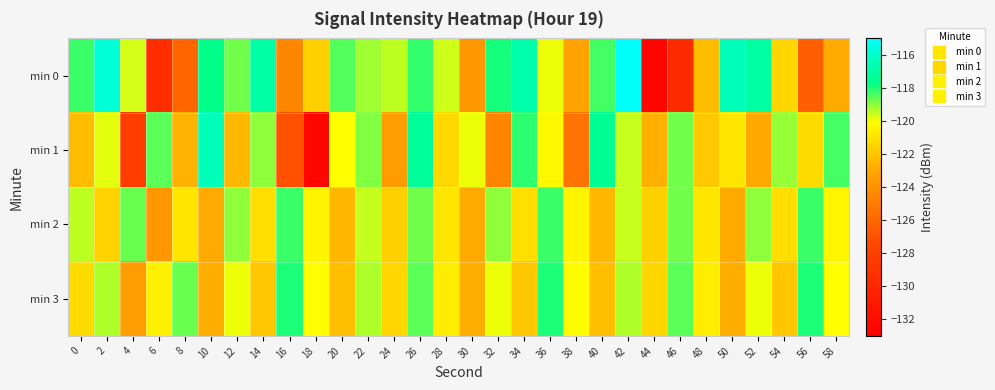

What is the spread (max minus min) of values at 32?

6.6